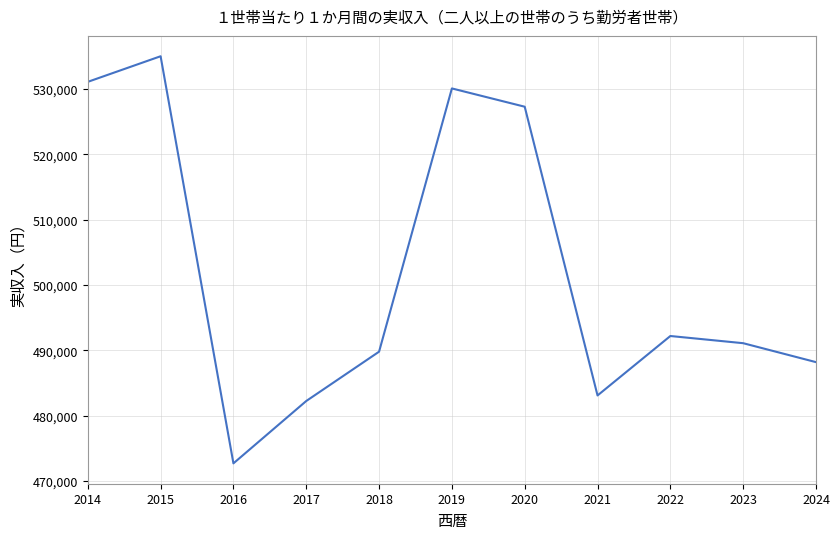

At which category does the data reach its first local peak?

2015